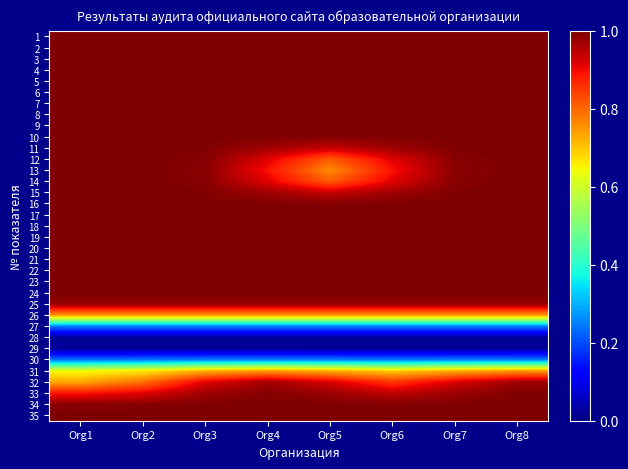

Between Org2 and Org5, which series saw the biggest shift?

13